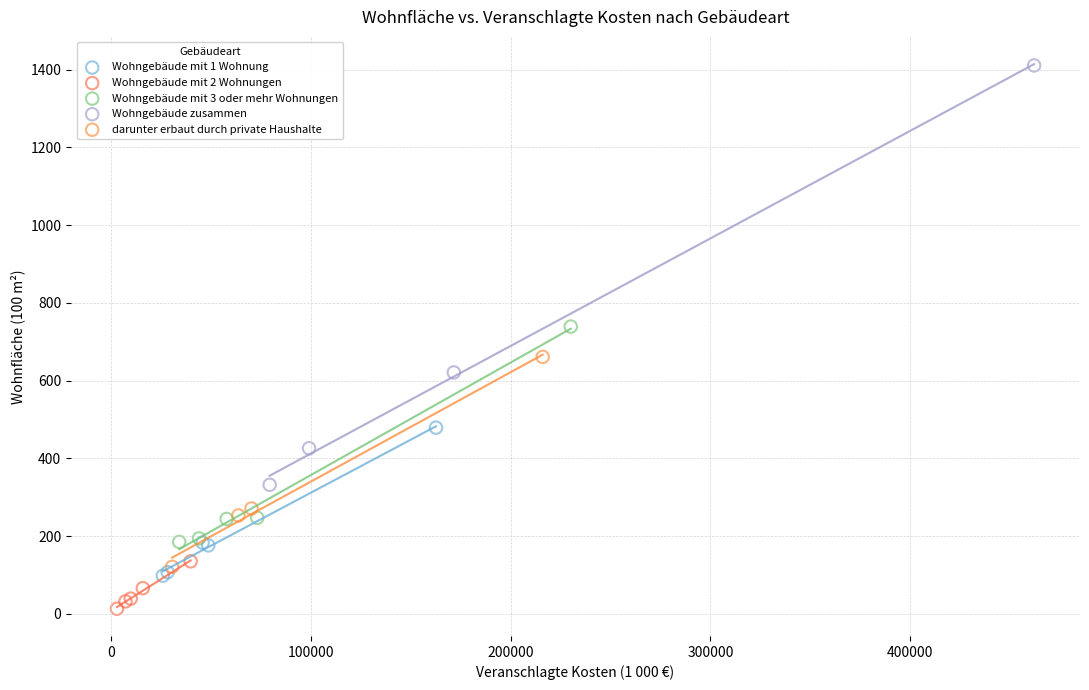

Which series contains the lowest Y value?

Wohngebäude mit 2 Wohnungen